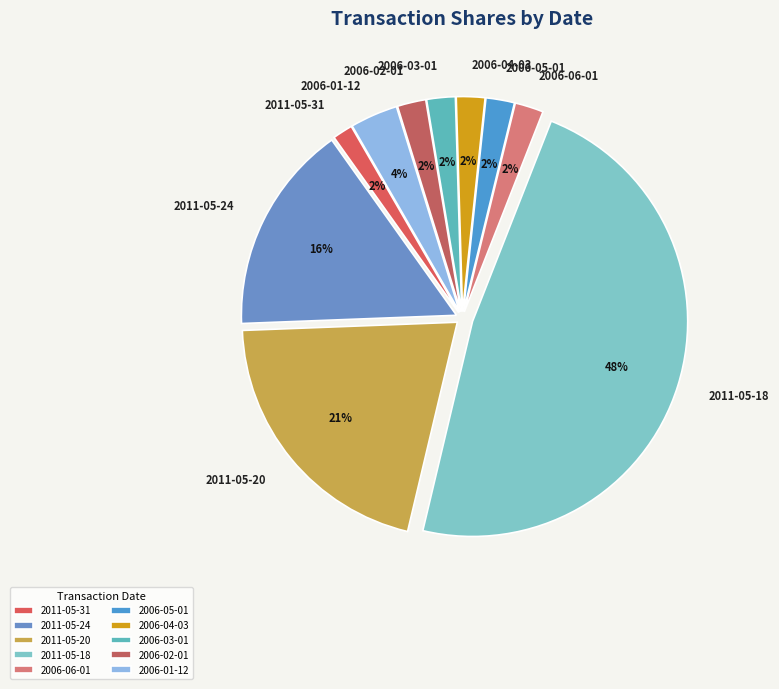

Which slice is the largest?

2011-05-18